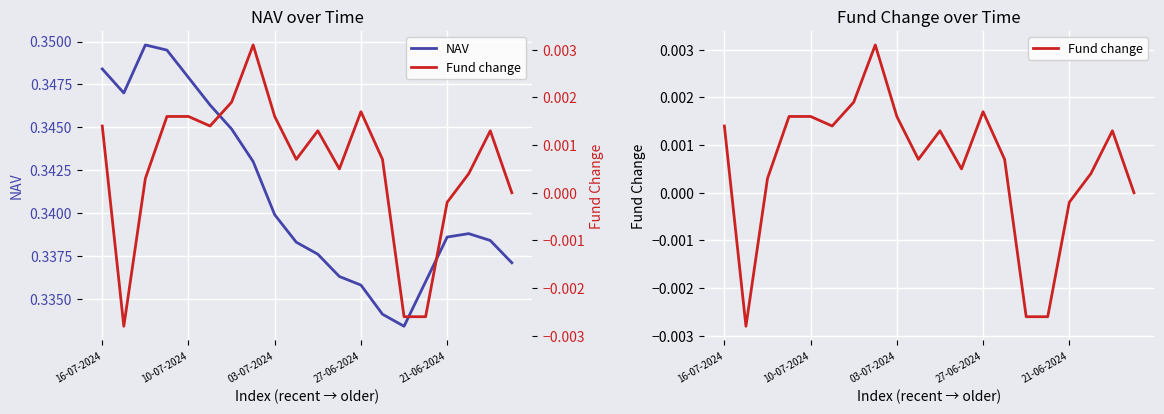

Is it true that NAV equals 0.1 at 16-07-2024?

False